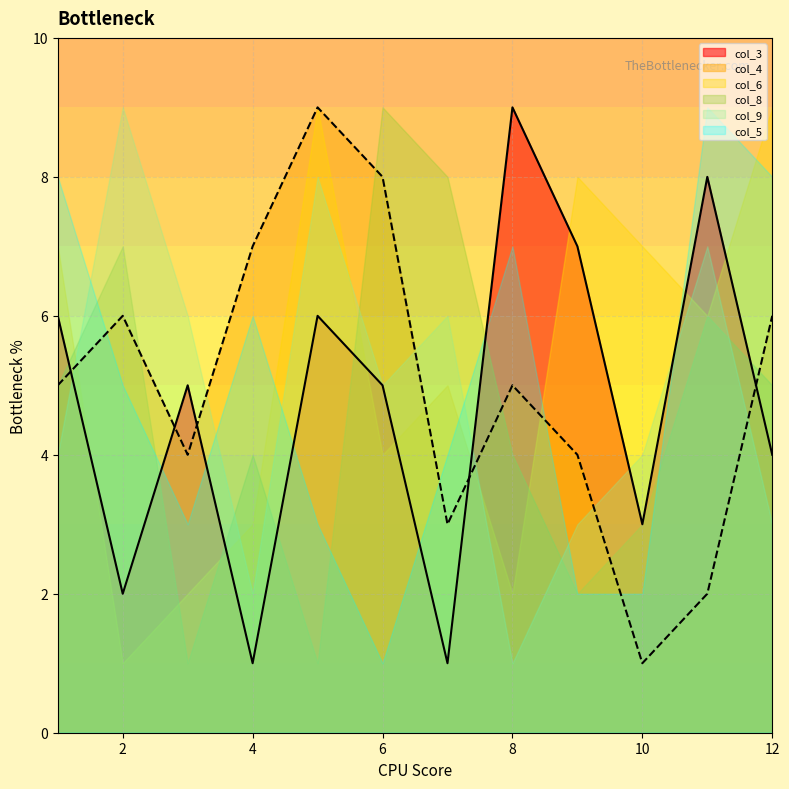

What is the difference between the maximum and minimum values in the col_6 series?

8